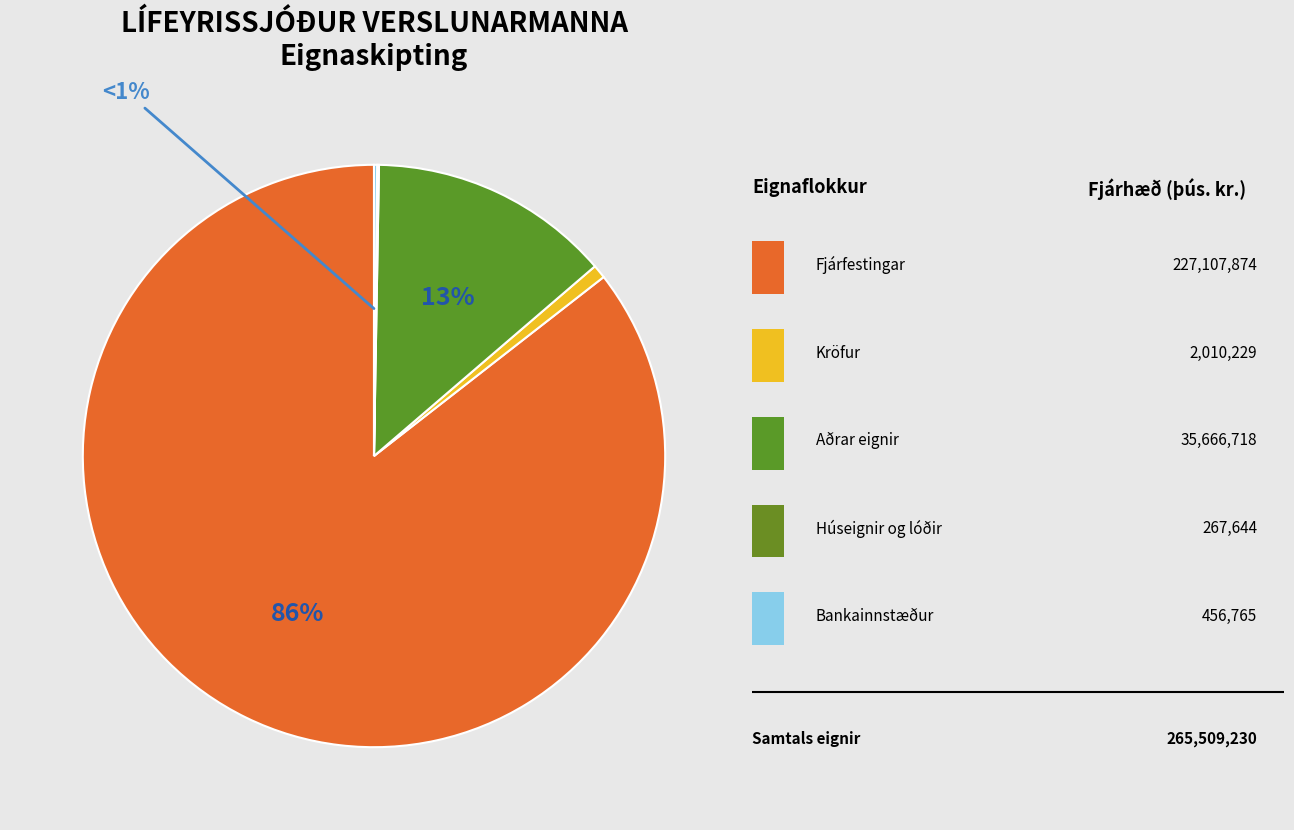

How much of the chart is everything except Bankainnstæður?

99.8%